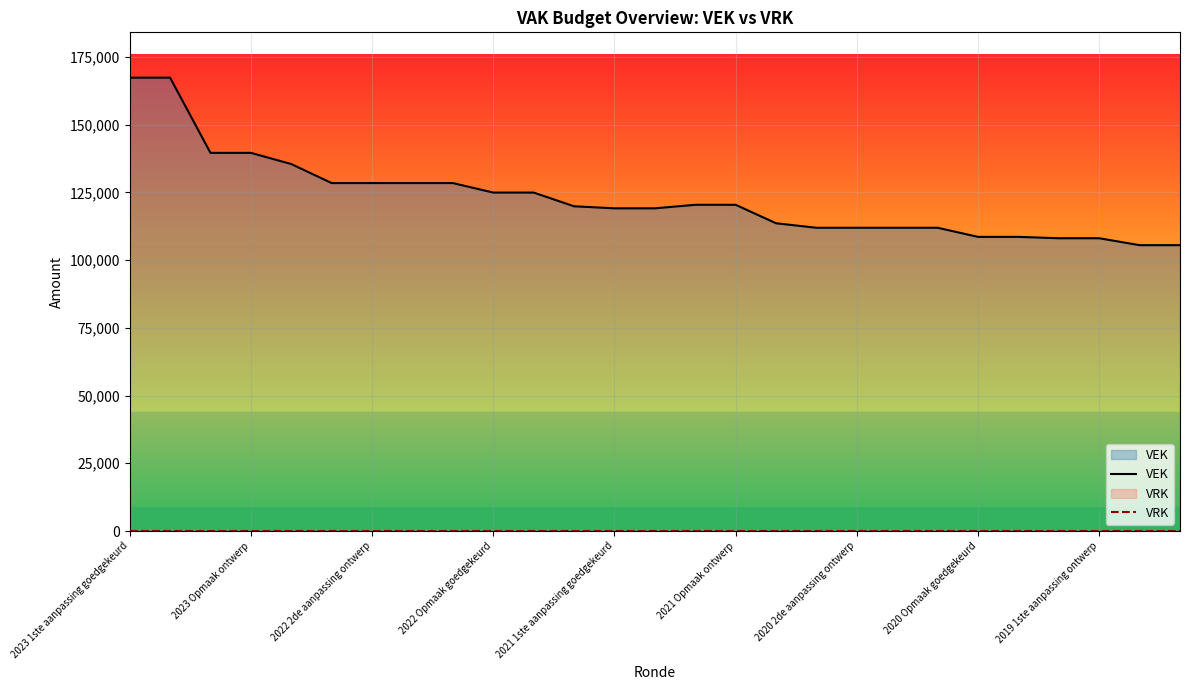

Where is VRK nearest to the value 0?

2023 1ste aanpassing goedgekeurd